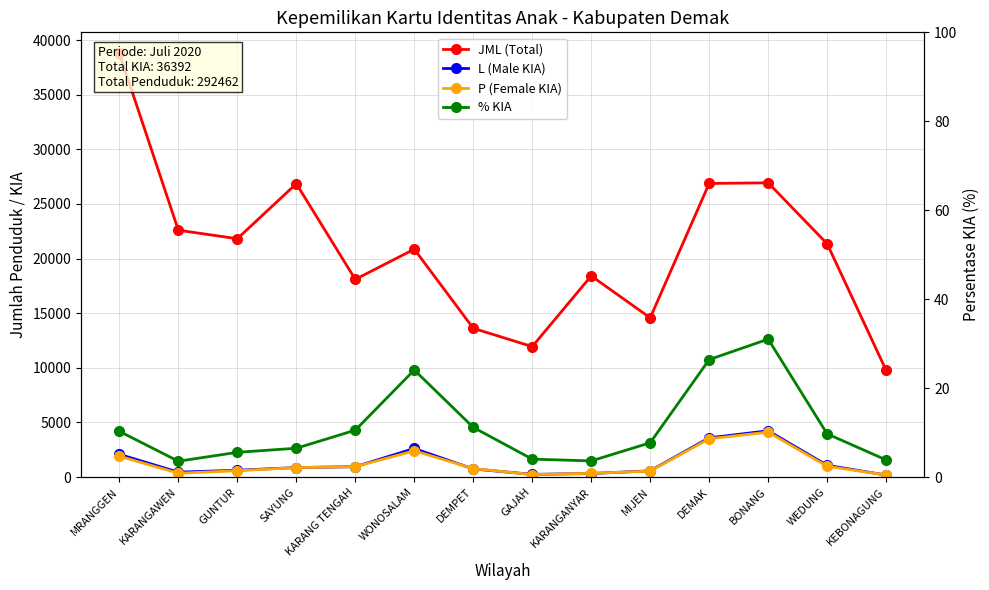

At which label is L (Male KIA) closest to 2210?

MRANGGEN